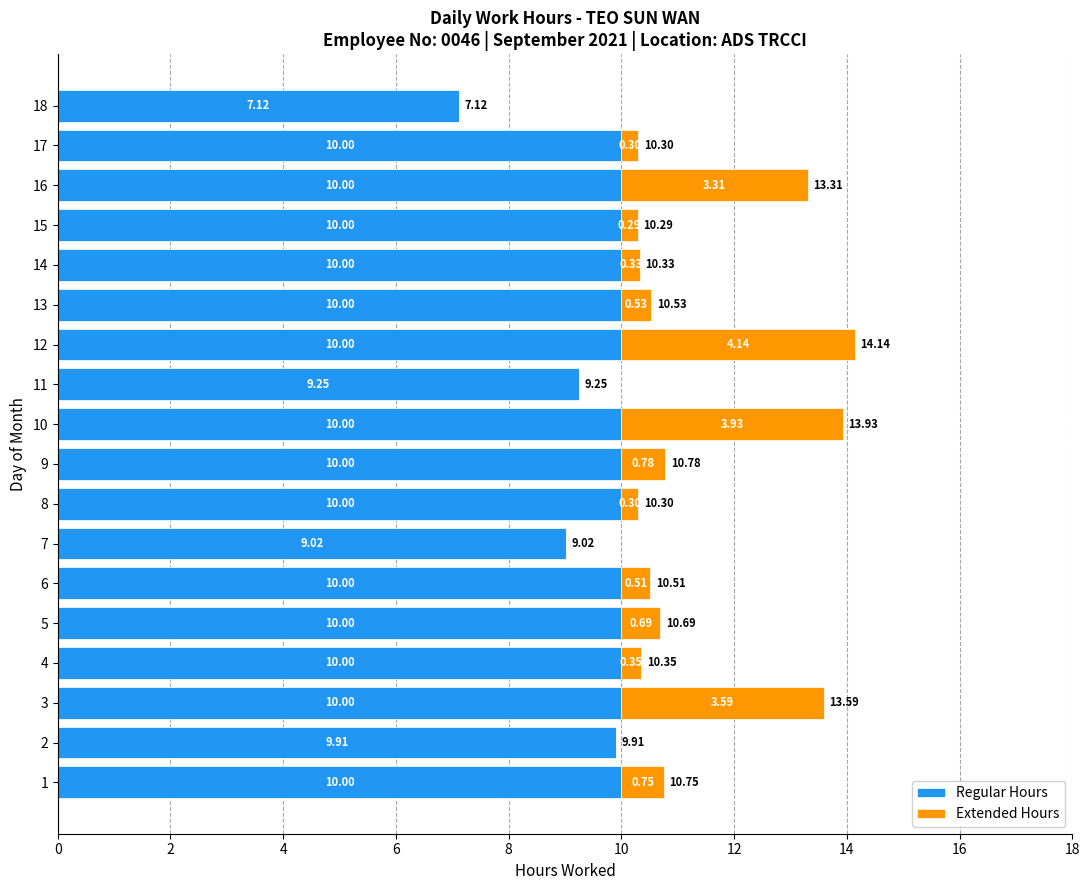

What is the total value across all series at 3?

13.6